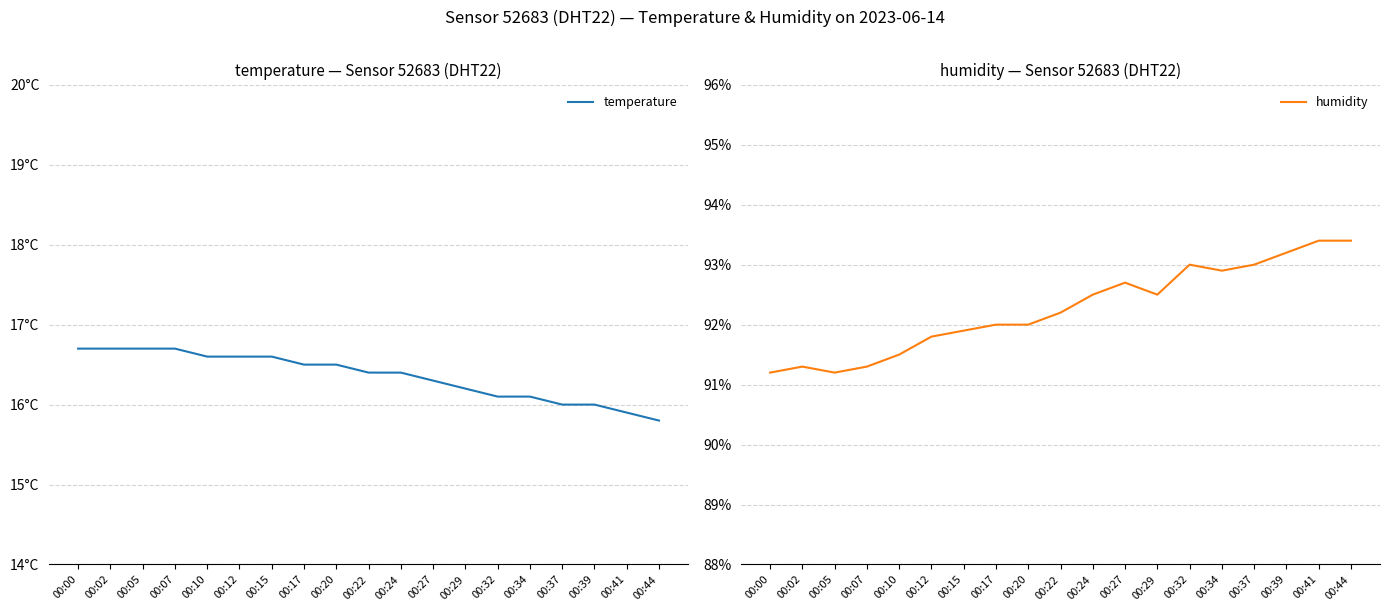

Is the value of humidity at 00:44 greater than the value of temperature at 00:34?

Yes